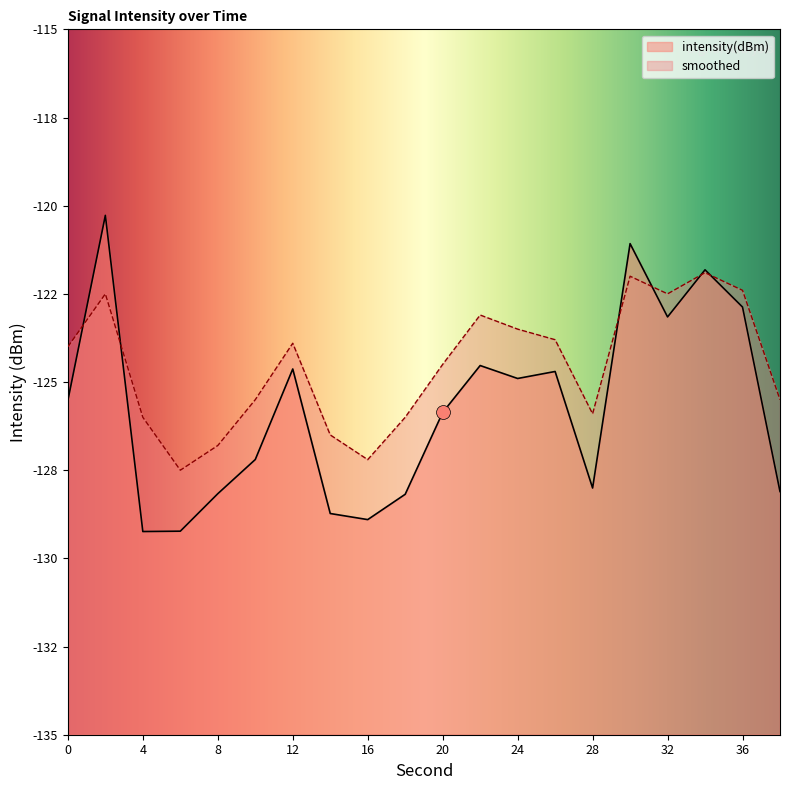

Reading left to right, extract all data points from this chart.

intensity(dBm): -125.5	-120.3	-129.2	-129.2	-128.2	-127.2	-124.6	-128.7	-128.9	-128.2	-125.9	-124.5	-124.9	-124.7	-128.0	-121.1	-123.2	-121.8	-122.9	-128.1
smoothed: -124.0	-122.5	-126.0	-127.5	-126.8	-125.5	-123.9	-126.5	-127.2	-126.0	-124.5	-123.1	-123.5	-123.8	-125.9	-122.0	-122.5	-121.9	-122.4	-125.5